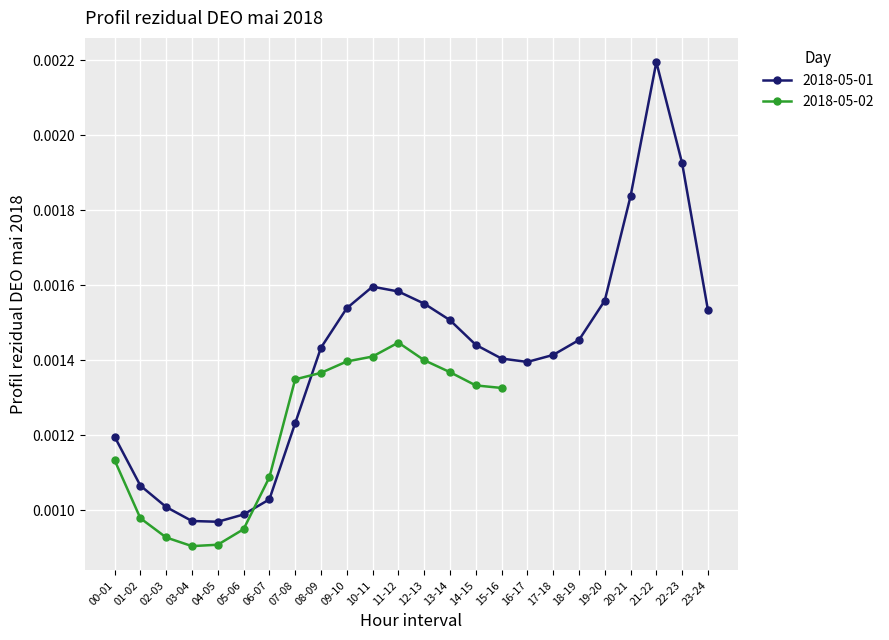

Reading left to right, extract all data points from this chart.

00-01=0.0	01-02=0.0	02-03=0.0	03-04=0.0	04-05=0.0	05-06=0.0	06-07=0.0	07-08=0.0	08-09=0.0	09-10=0.0	10-11=0.0	11-12=0.0	12-13=0.0	13-14=0.0	14-15=0.0	15-16=0.0	16-17=0.0	17-18=0.0	18-19=0.0	19-20=0.0	20-21=0.0	21-22=0.0	22-23=0.0	23-24=0.0